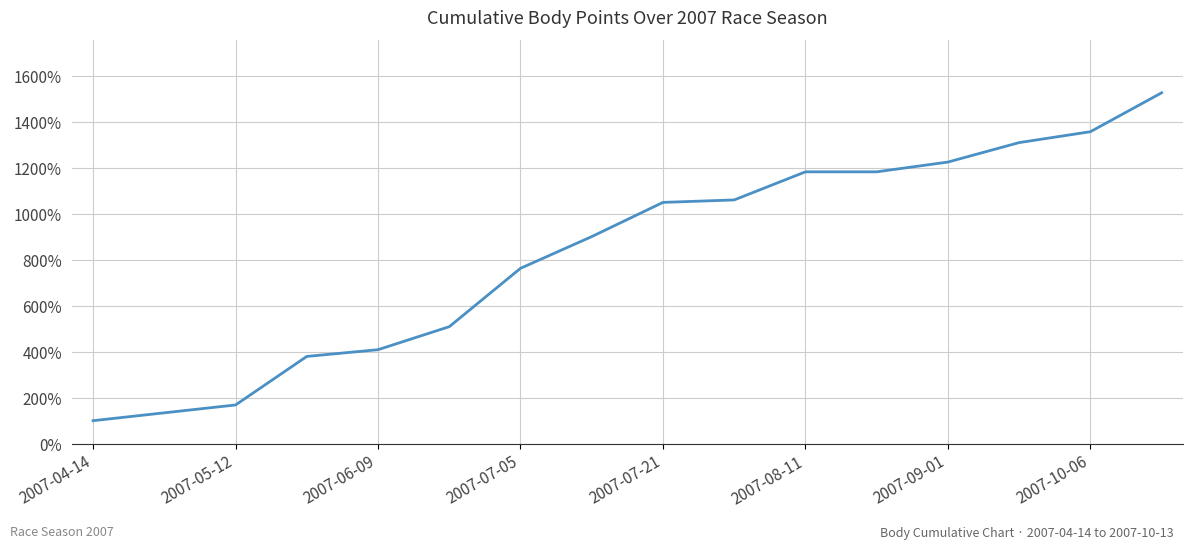

What is the difference between the maximum and minimum values?

1425.3